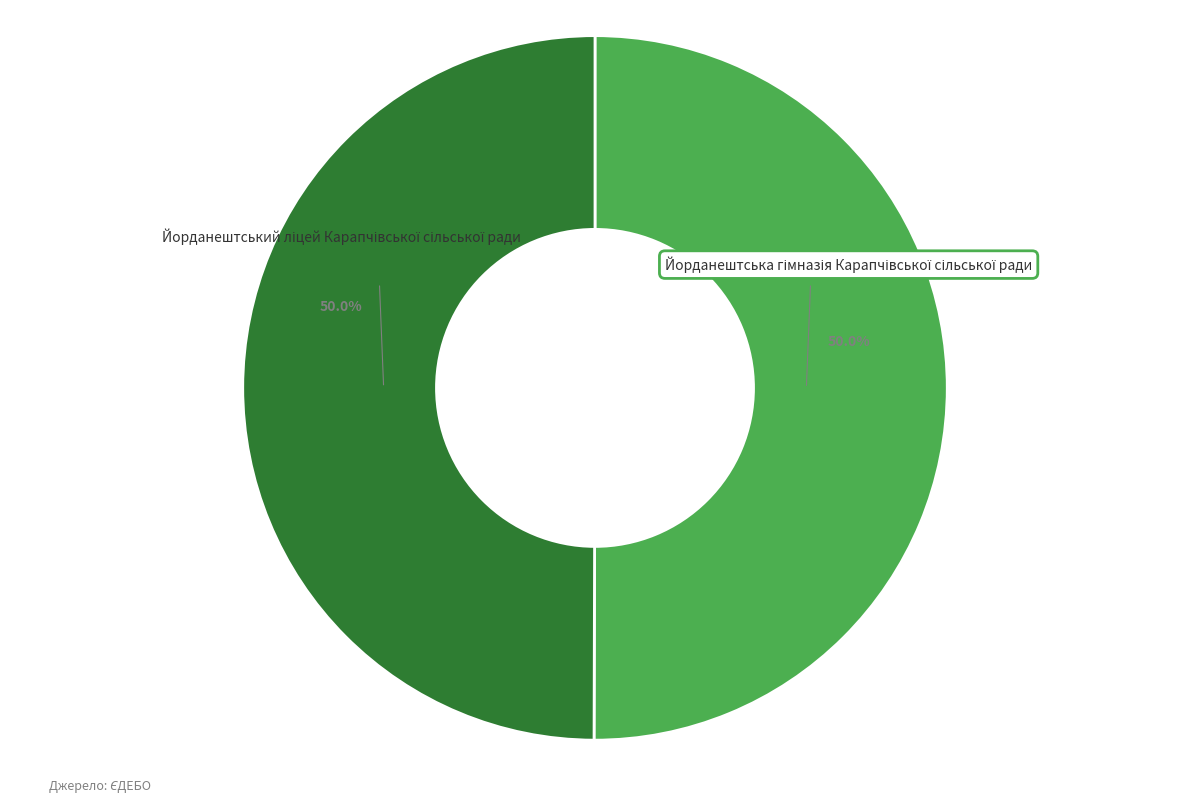

Count the number of slices in the pie.

2